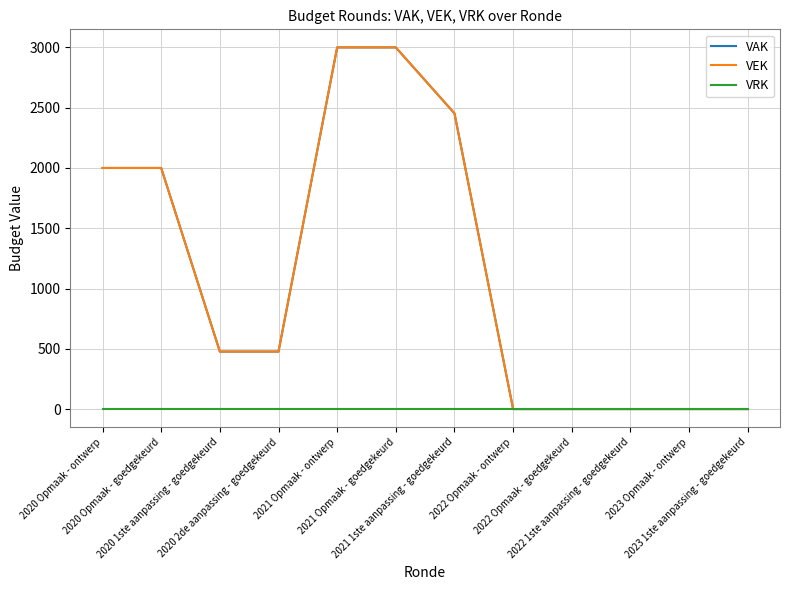

Does the chart have visible grid lines?

Yes